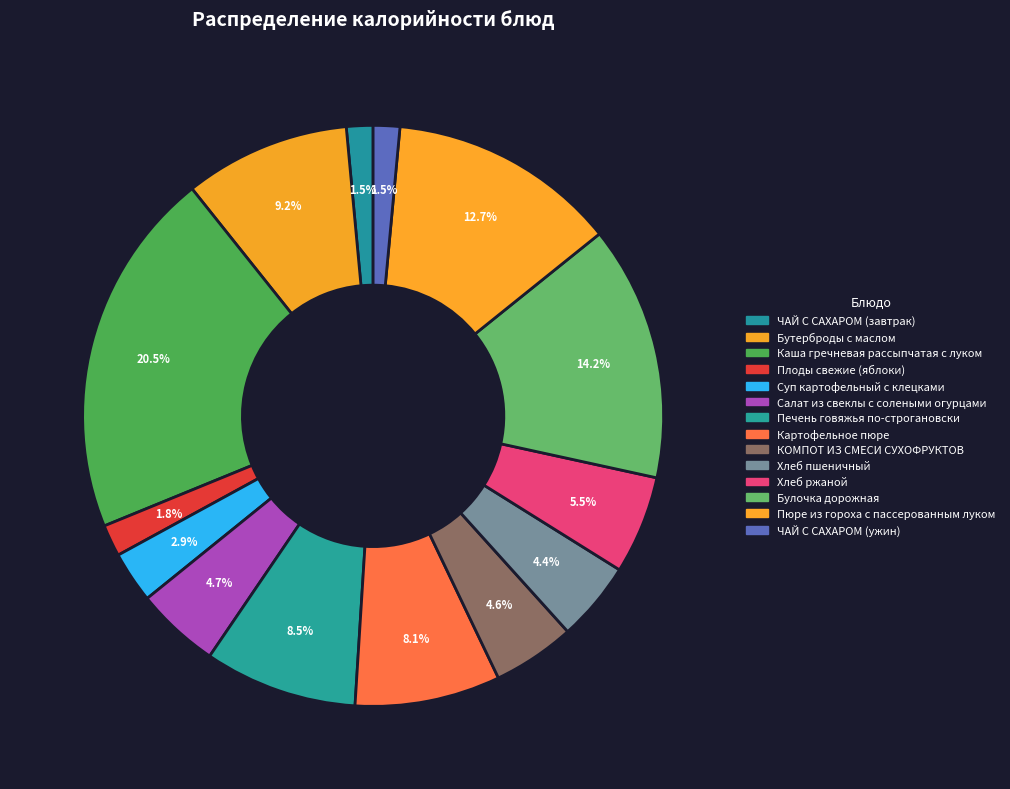

Which slice is the largest?

Каша гречневая рассыпчатая с луком